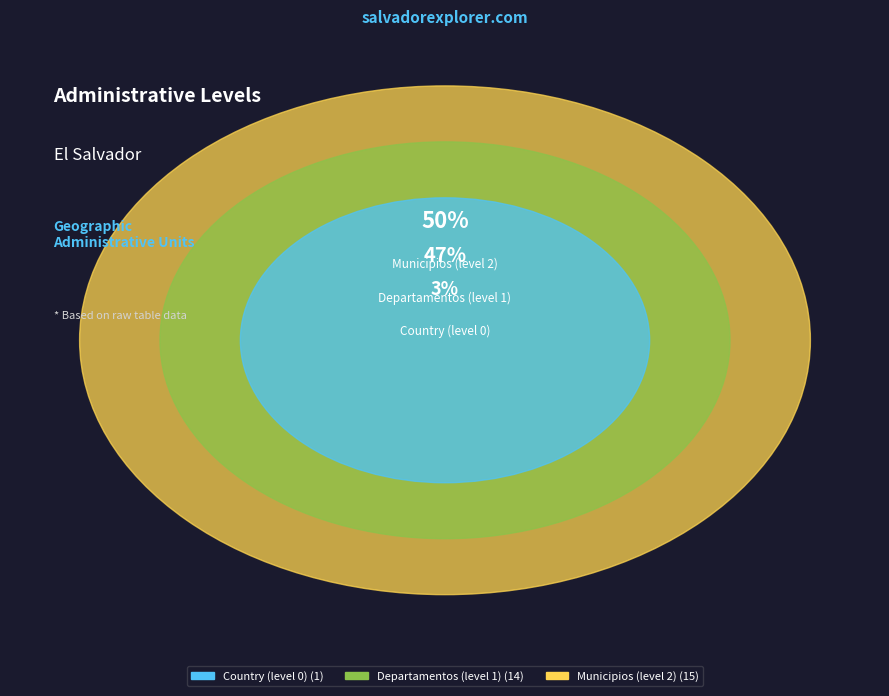

The Departamentos (level 1) slice represents 47% of the pie. True or false?

True